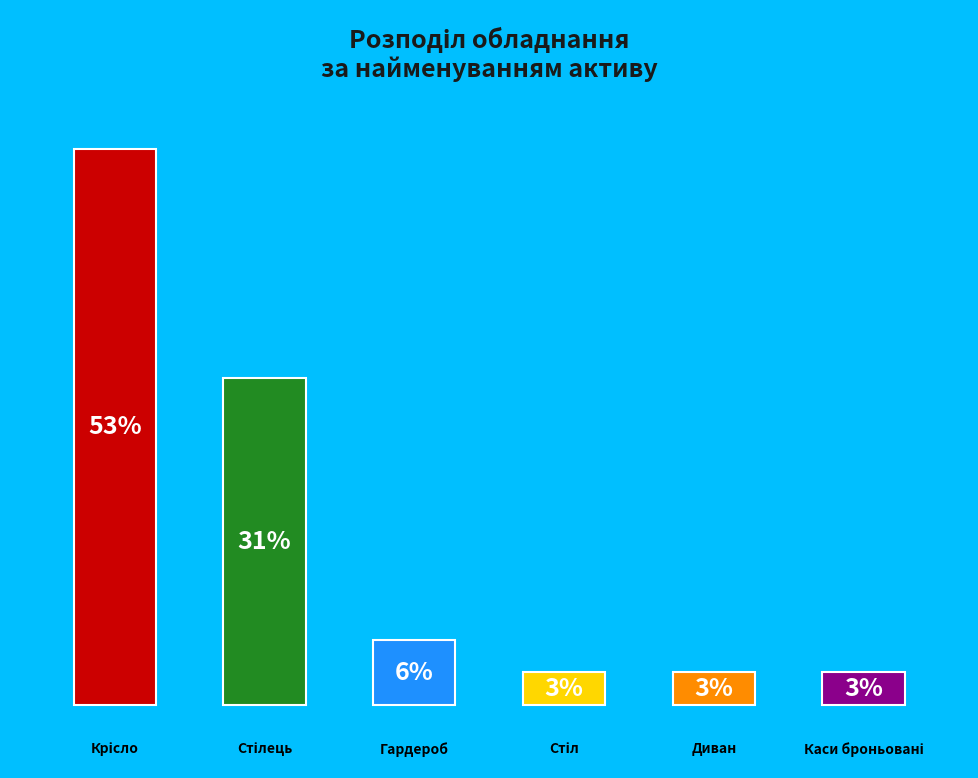

Is it true that Каси броньовані is 9% of the pie?

False